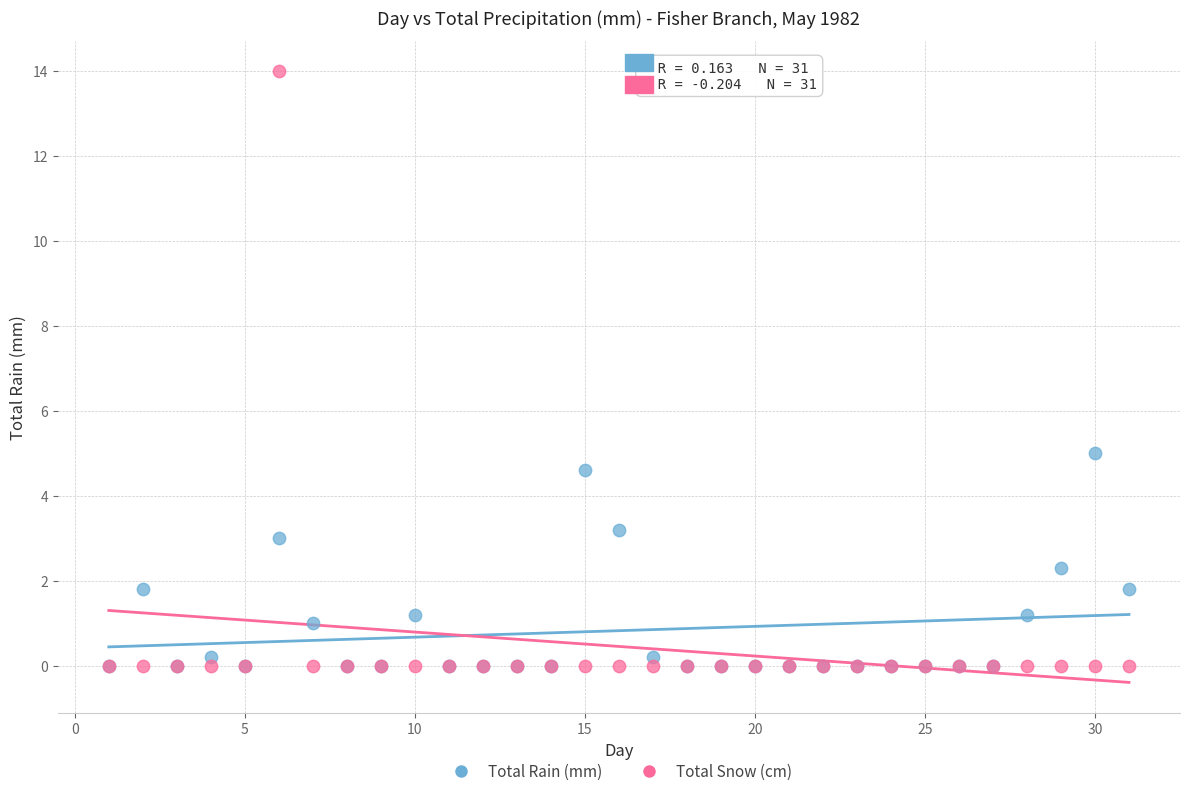

Across all series, what Y value is closest to 7?

5.0